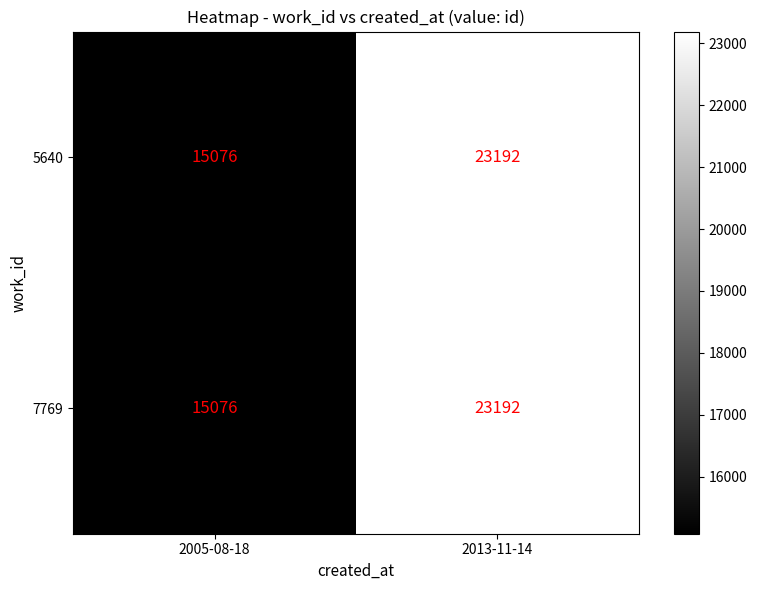

What is the minimum value shown in the chart?

15076